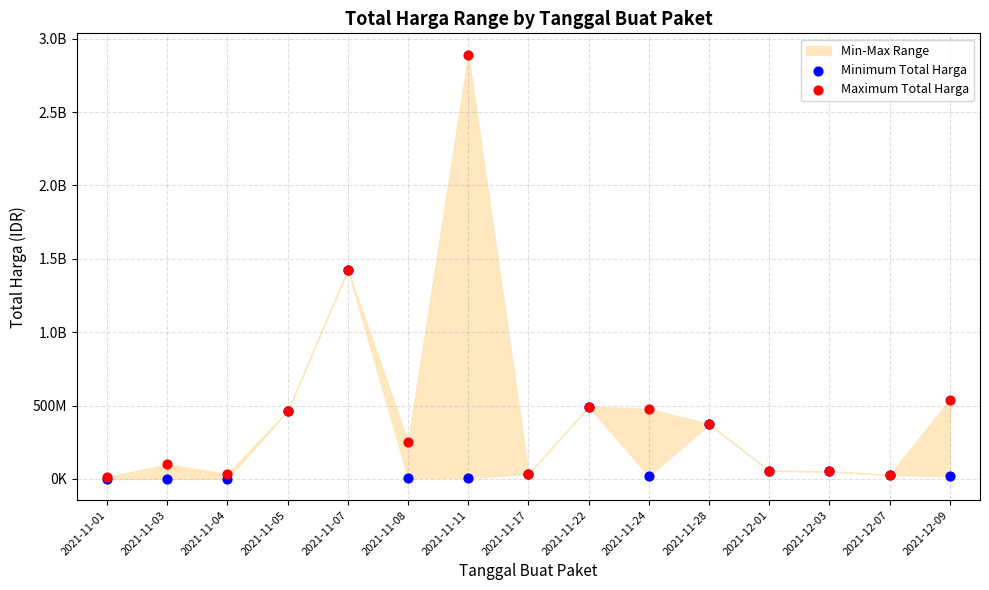

Which series has the widest spread of Y values?

Maximum Total Harga